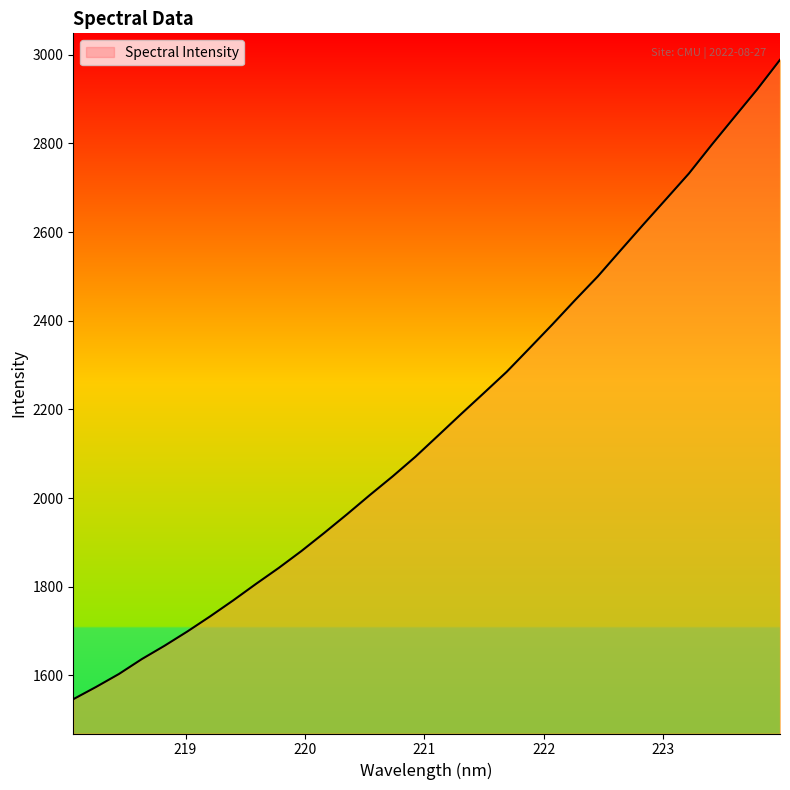

What is the difference between the maximum and minimum values?

1441.9